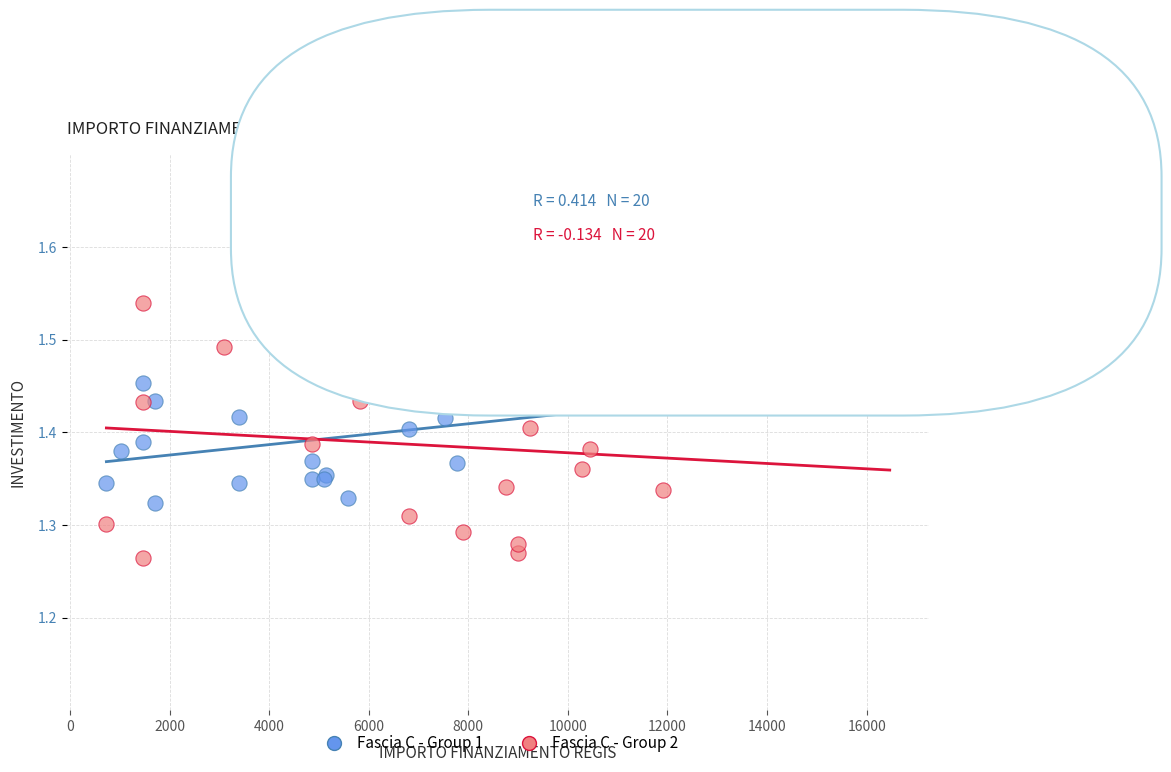

Which series reaches the minimum Y coordinate?

Fascia C - Group 2